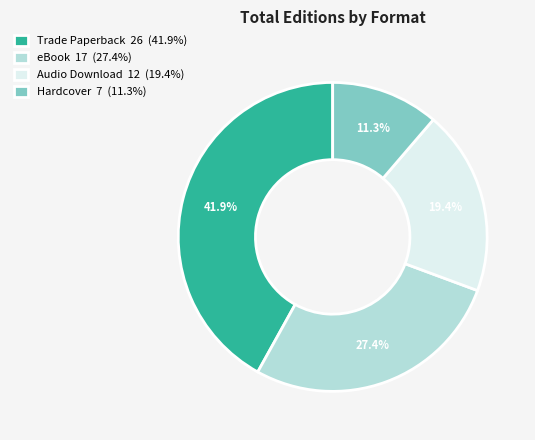

Which slice is the largest?

Trade Paperback